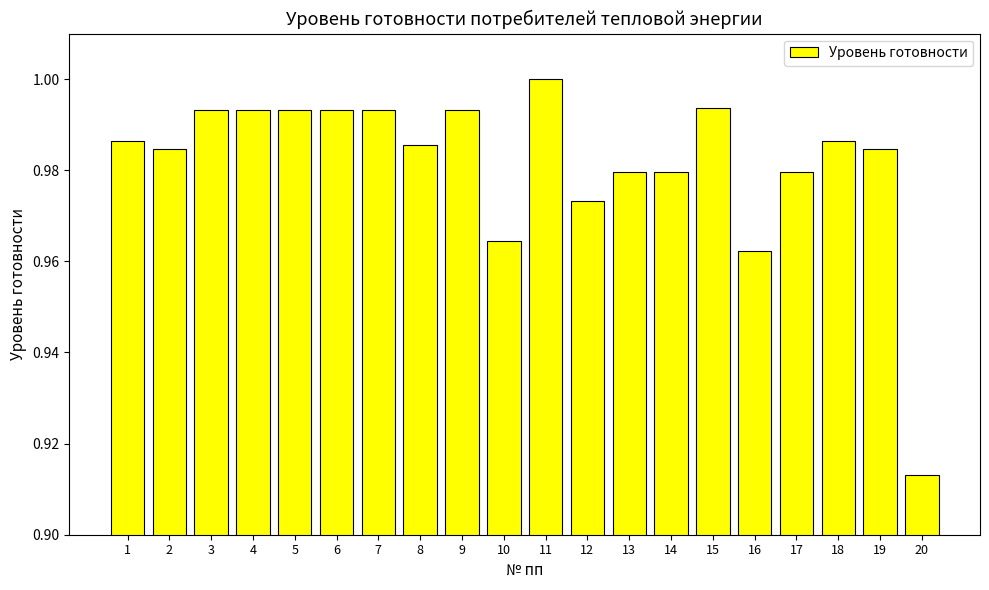

What is the sum of the values at 14 and 4?

2.0